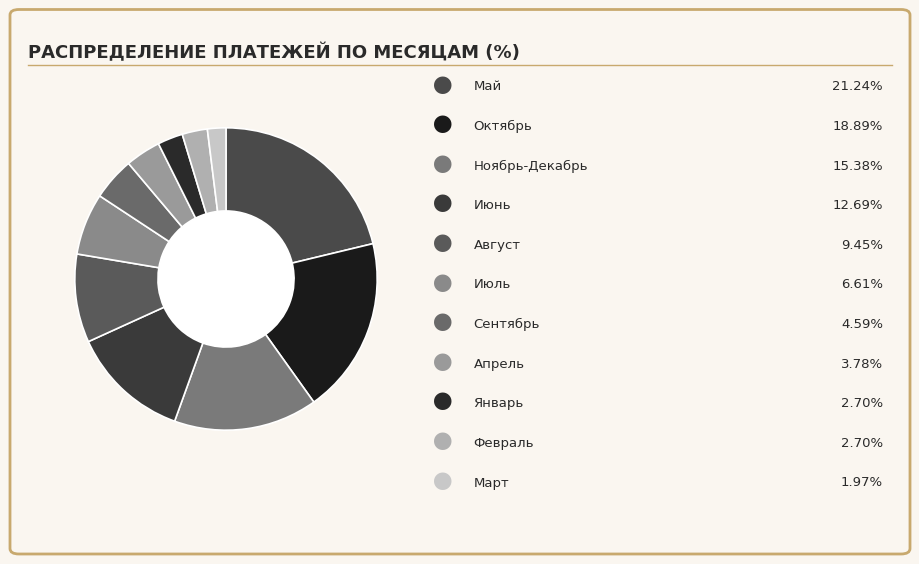

How many slices are in this pie chart?

11